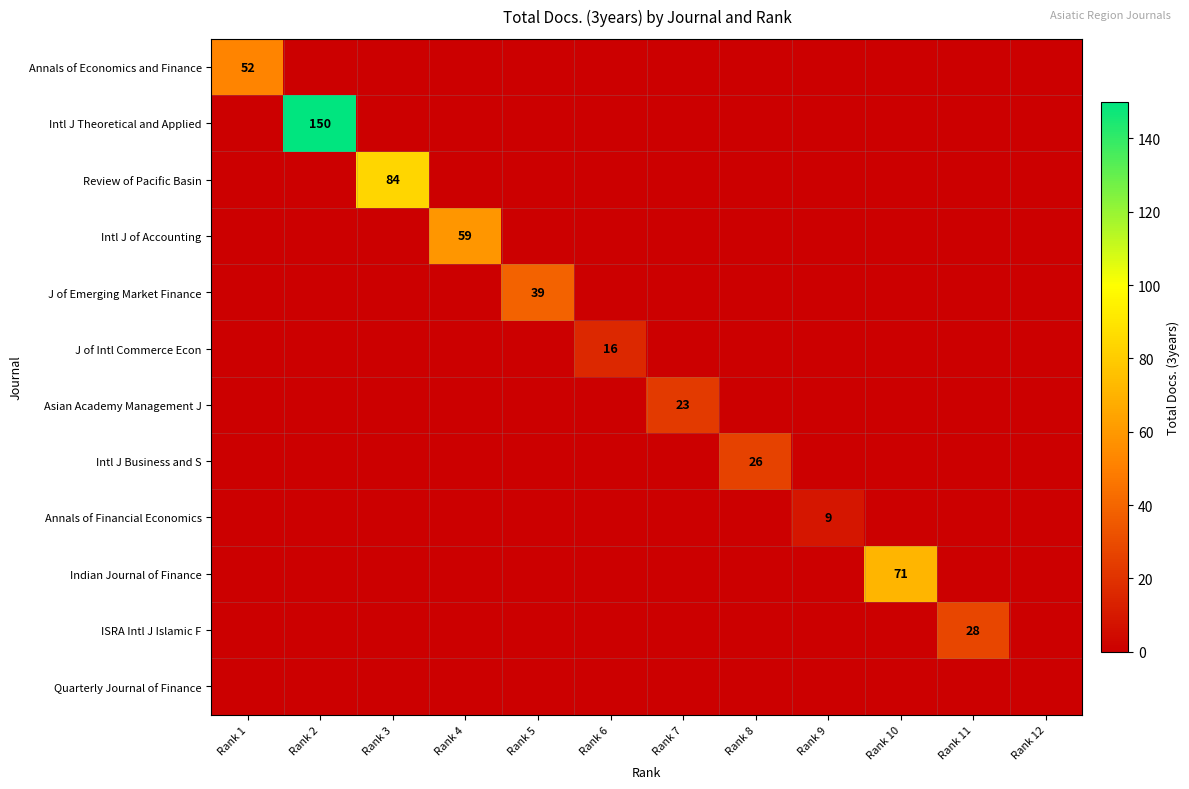

The Asian Academy Management J series shows 34 at Rank 7. True or false?

False